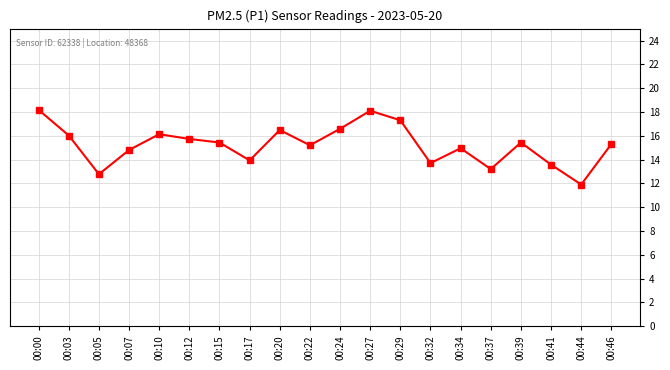

Is this an area chart (filled region under the line)?

No